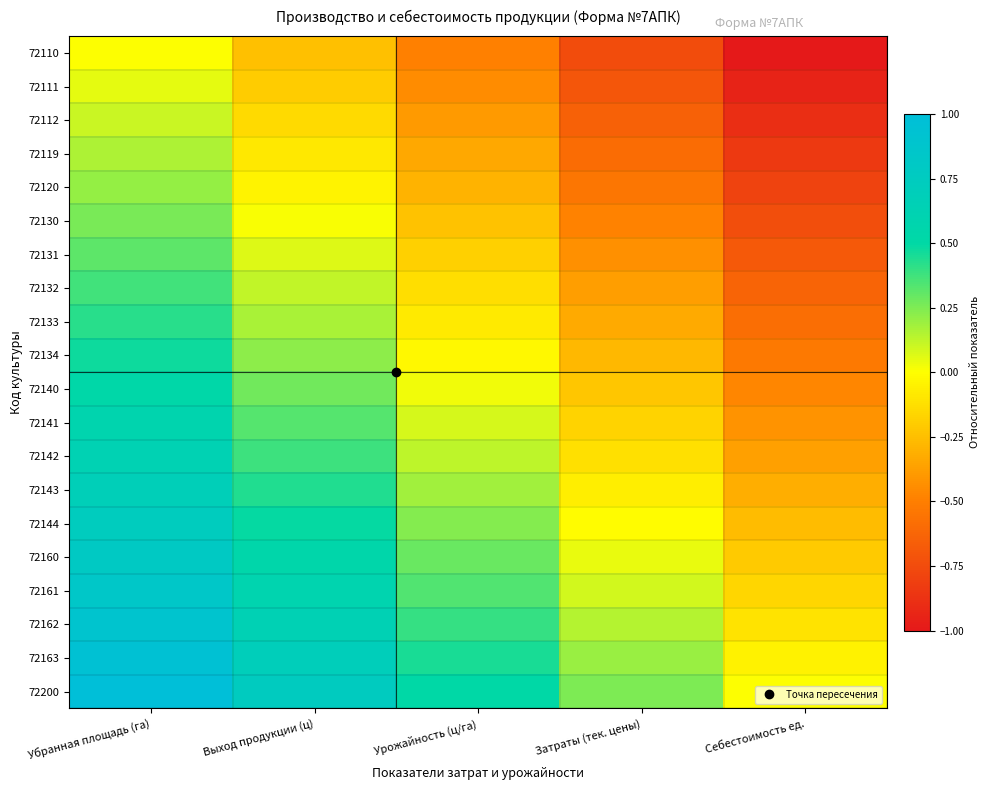

Rank the series at Выход продукции (ц) from lowest to highest value.

72110, 72111, 72112, 72119, 72120, 72130, 72131, 72132, 72133, 72134, 72140, 72141, 72142, 72143, 72144, 72160, 72161, 72162, 72163, 72200